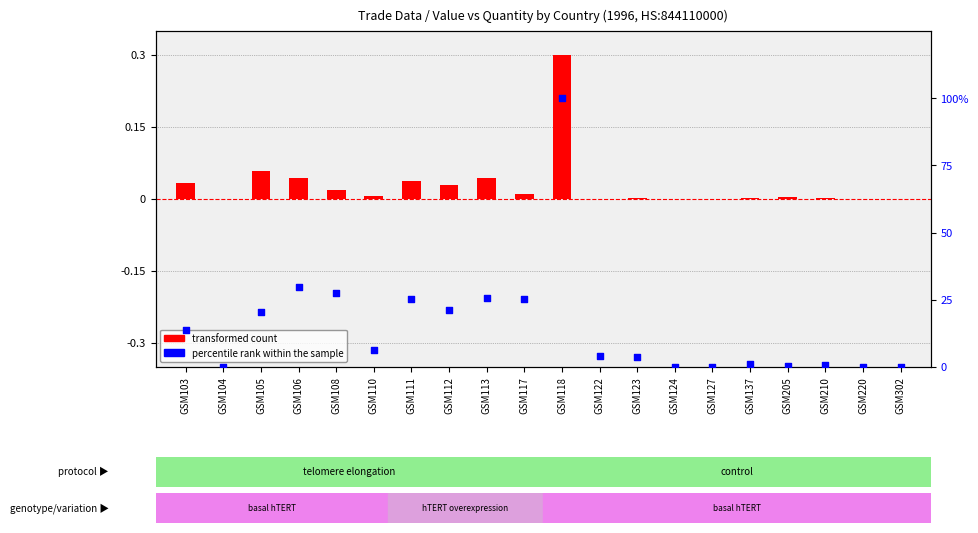

What is the total value across all series at GSM118?

100.3